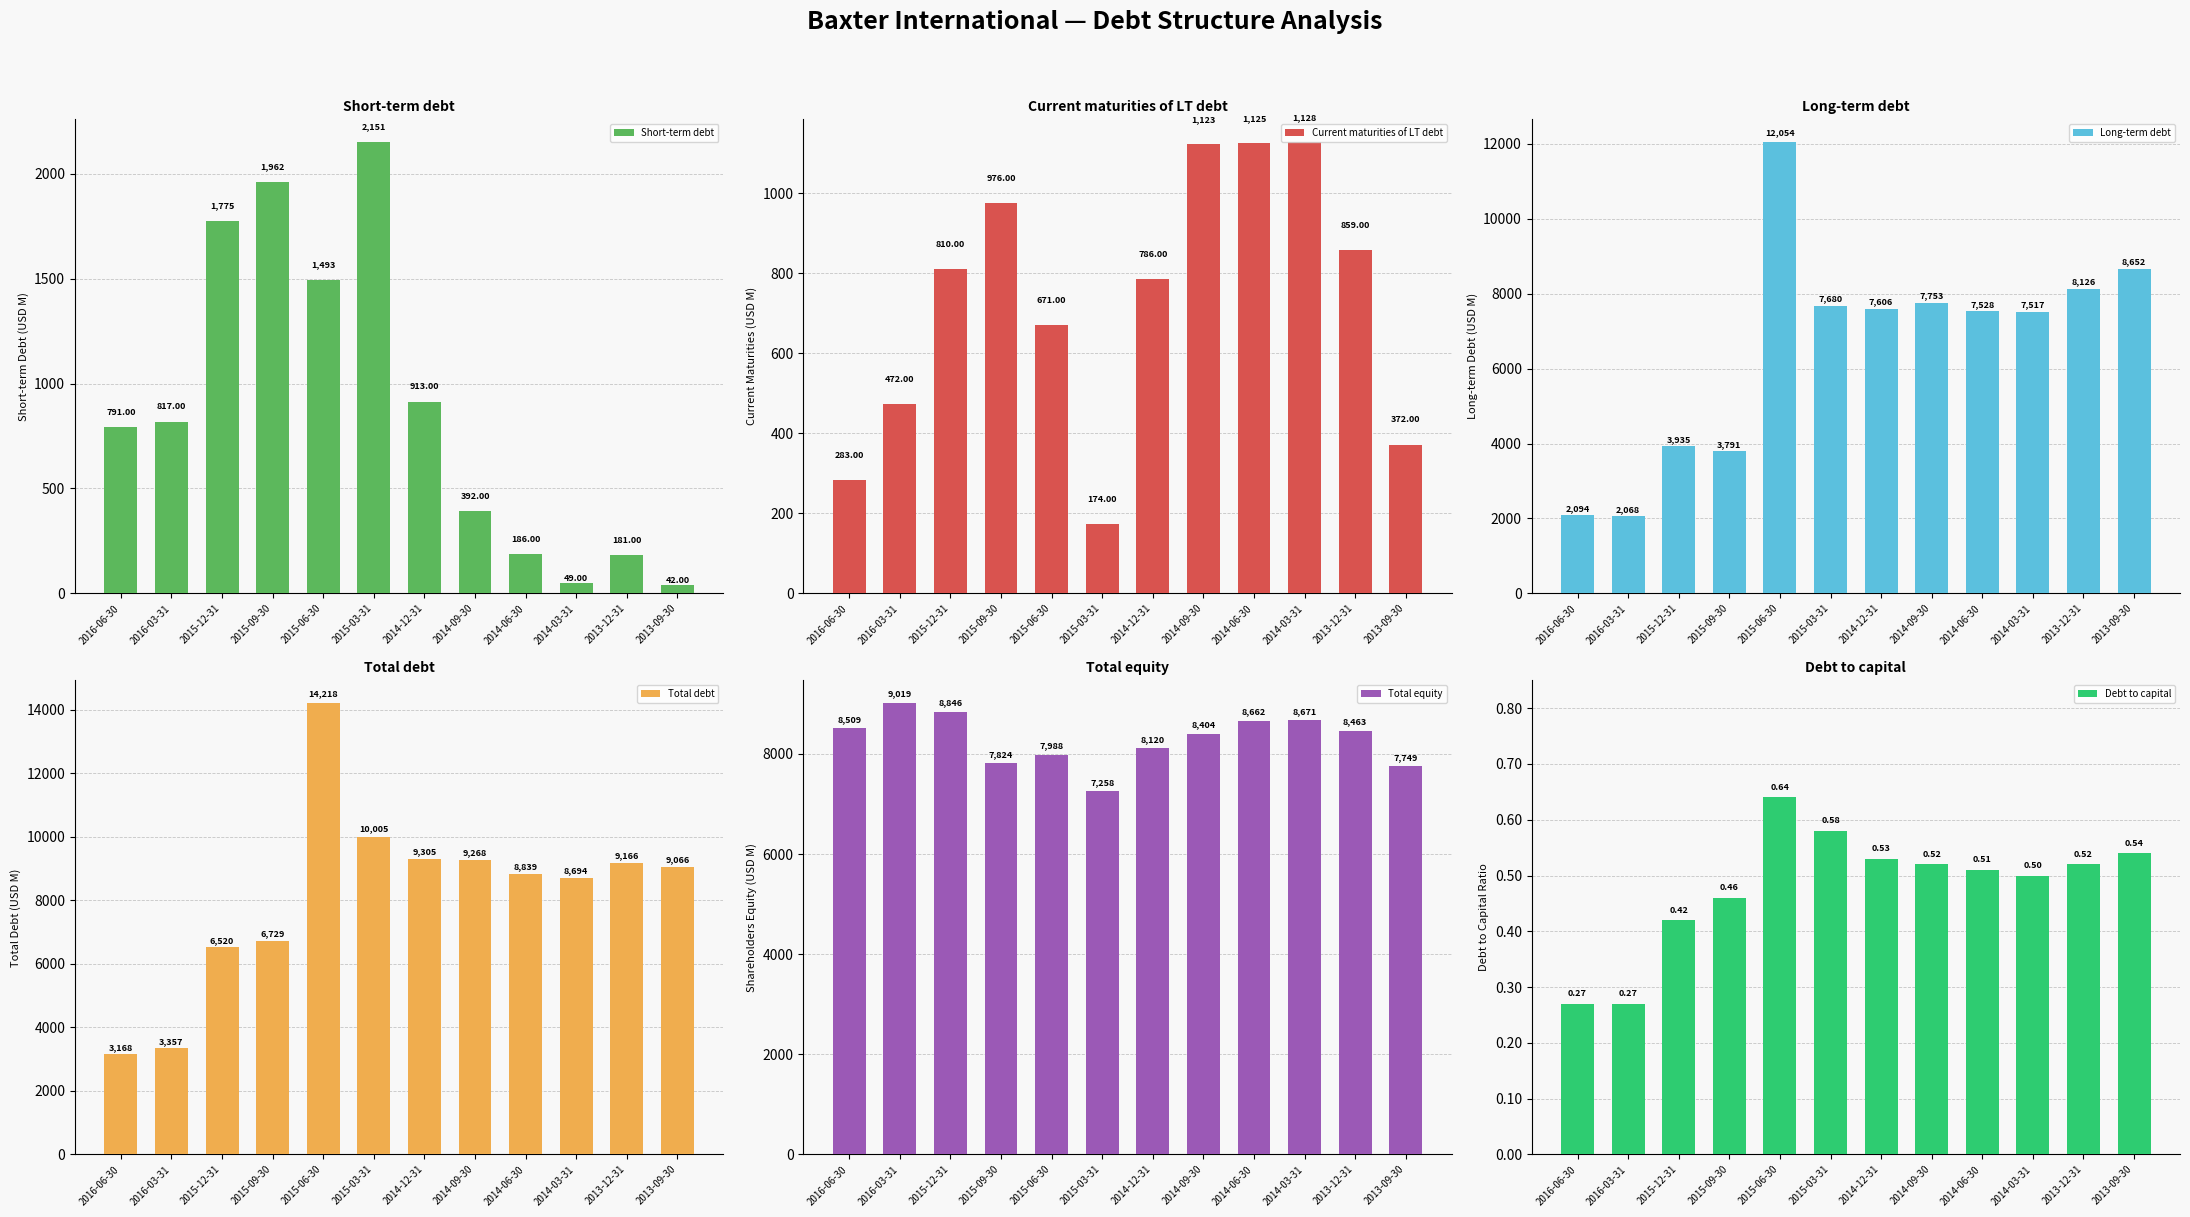

List the labels in order of Total equity value, smallest first.

2015-03-31, 2013-09-30, 2015-09-30, 2015-06-30, 2014-12-31, 2014-09-30, 2013-12-31, 2016-06-30, 2014-06-30, 2014-03-31, 2015-12-31, 2016-03-31